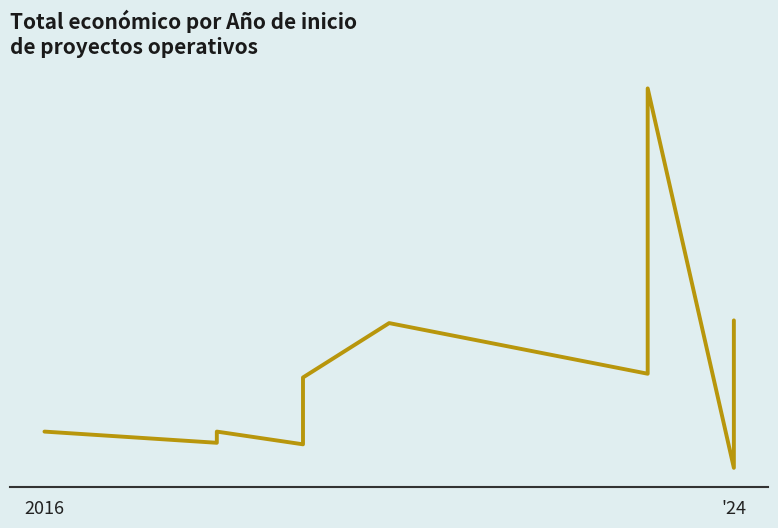

Reading right to left, list all the values displayed in this chart.

591878	6000	1513726	379920	581157	365045	288442	99423	150000	105516	150000